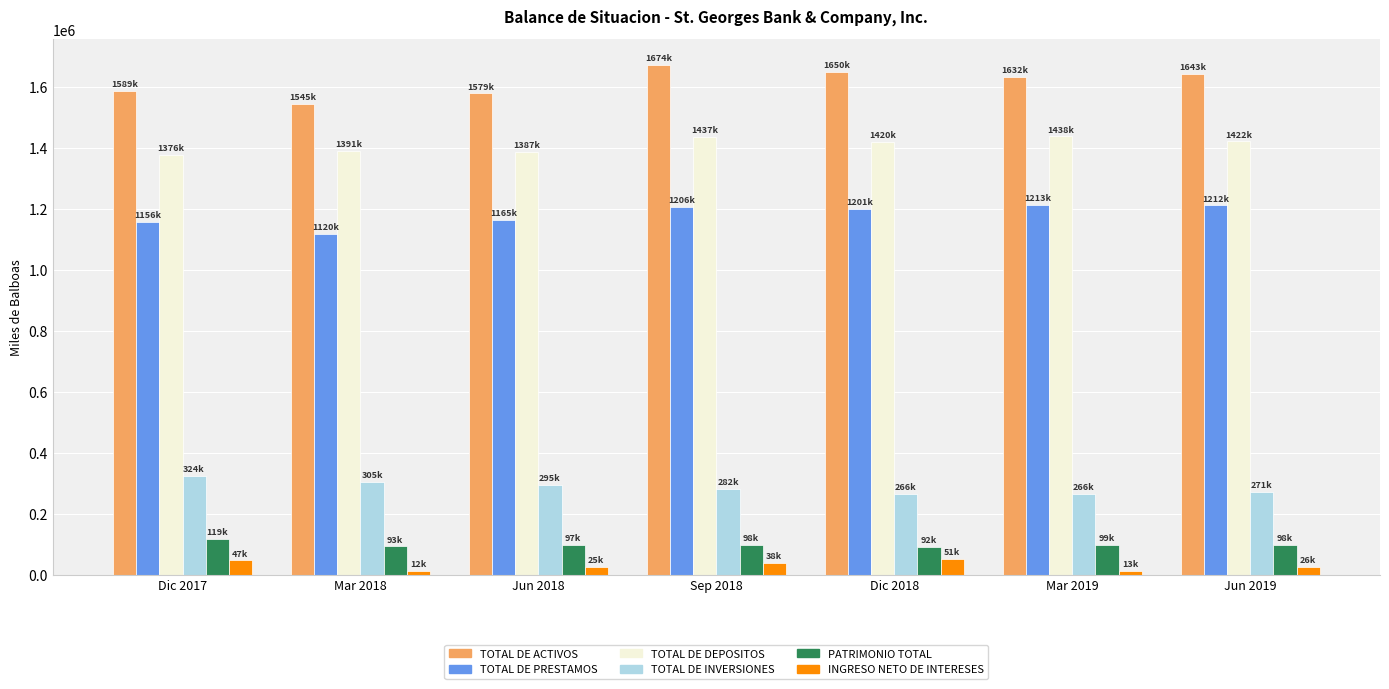

Is the value of TOTAL DE INVERSIONES at Mar 2018 greater than the value of TOTAL DE ACTIVOS at Jun 2019?

No